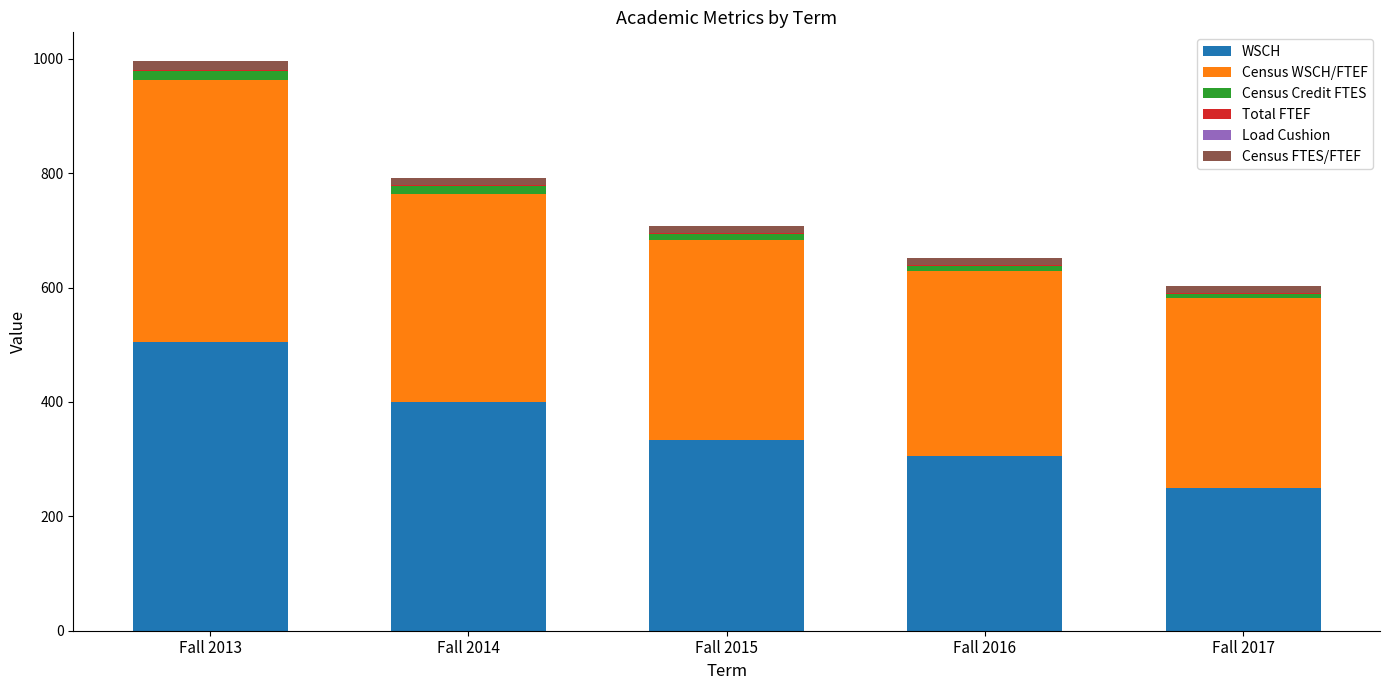

The WSCH series shows 400.4 at Fall 2014. True or false?

True